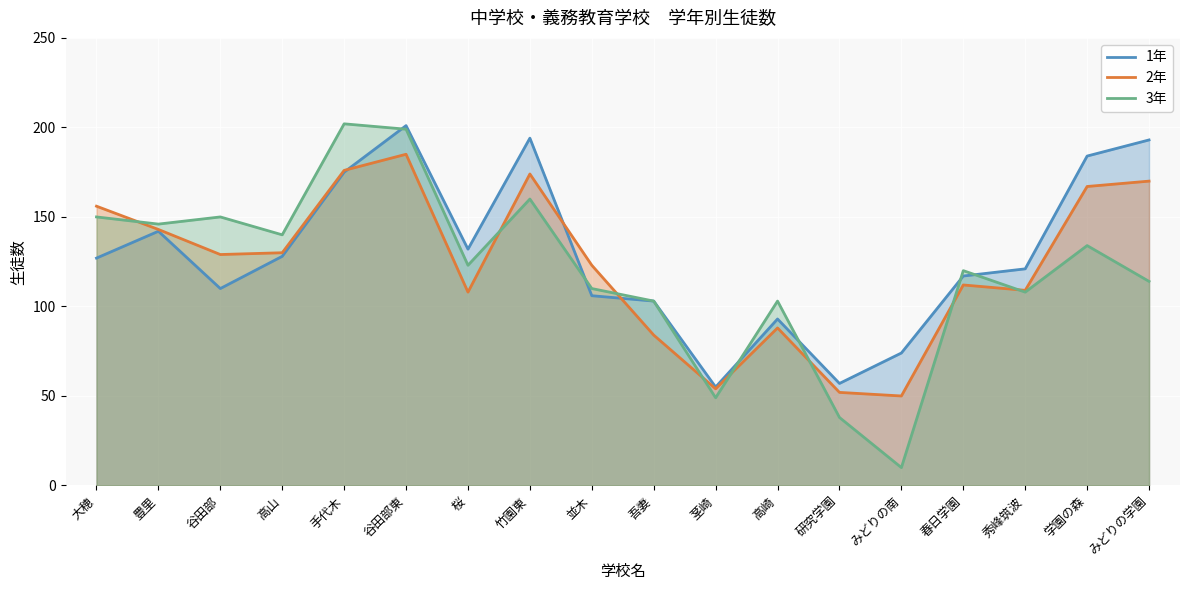

How many values in the 3年 series are below 123?

9